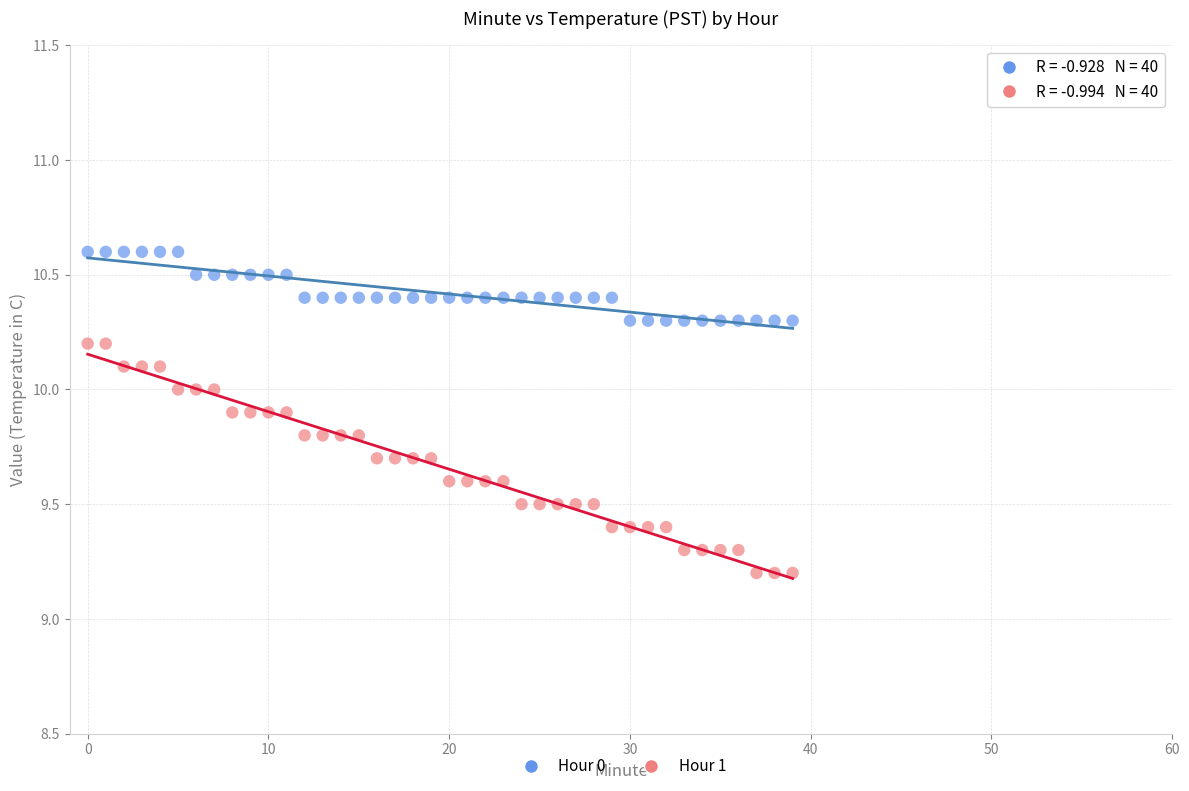

Across all data points, what is the range of Y values (max minus min)?

1.4